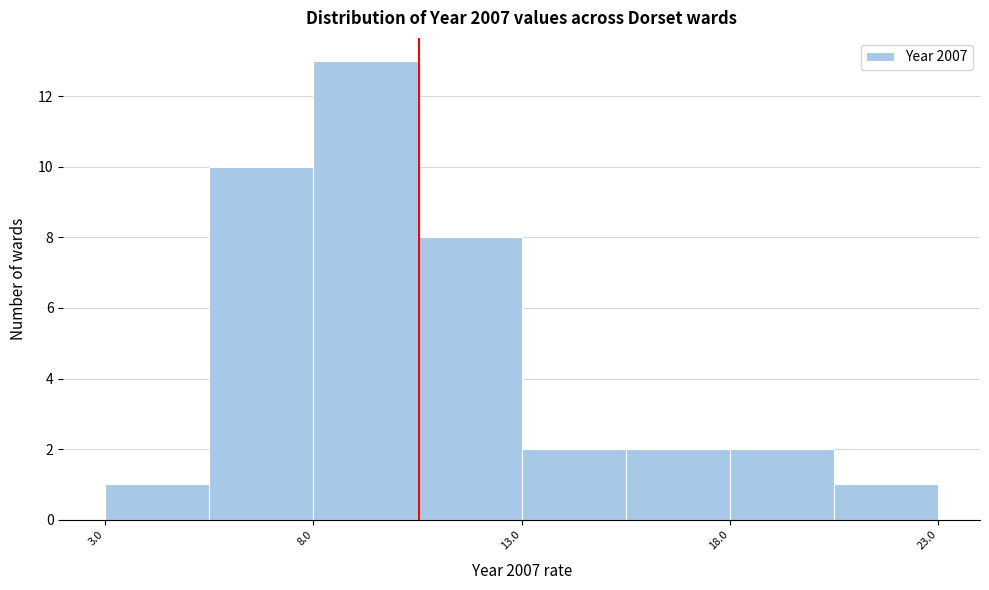

Over which range of the x-axis is the bar tallest?

8.0 to 10.5